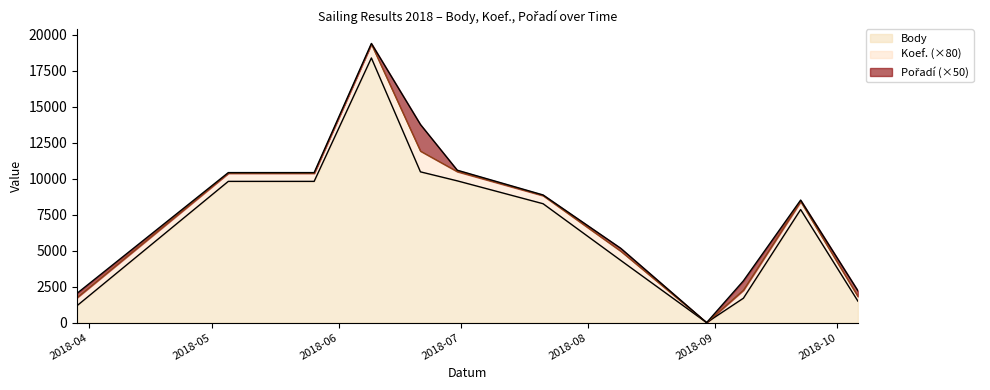

Reading left to right, transcribe all the data shown in this chart.

Body: 1176	9814	9814	18388	10476	9851	8261	4323	0	1696	7855	1496
Koef.: 7	7	7	12	18	8	7	8	0	7	7	4
Pořadí: 6	1	1	1	37	2	1	4	0	13	2	8